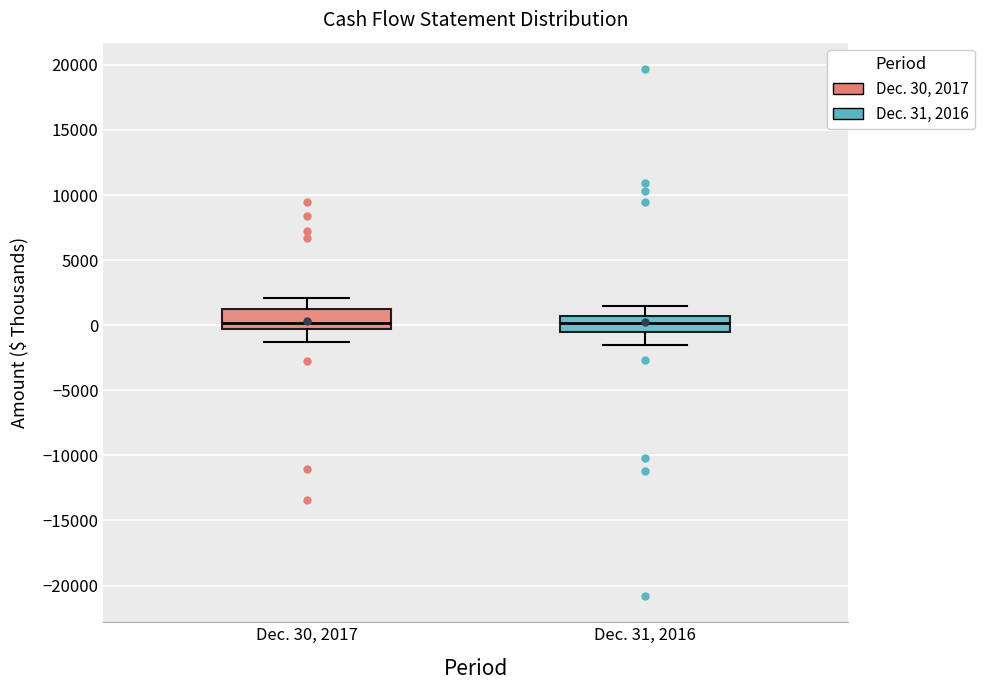

Reading left to right, transcribe this box plot: for each box, give where its median line is, the range the box spans, and where its two whiskers end, as read against the y-axis. The values are not printed on the chart, so give them approximately, as read against the axis.

Dec. 30, 2017: median 0, box -500 to 1000, whiskers -1500 to 2000
Dec. 31, 2016: median 0, box -500 to 500, whiskers -1500 to 1500